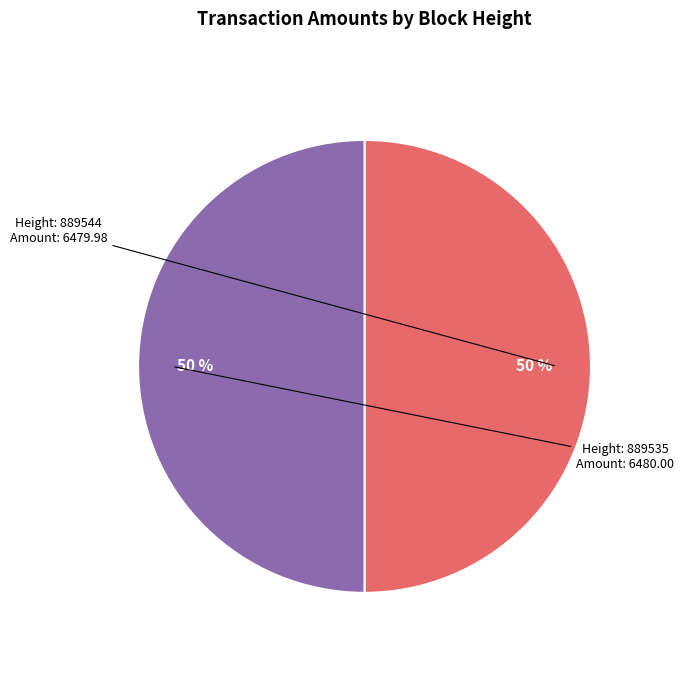

To the nearest percent, what is the average slice percentage?

50%